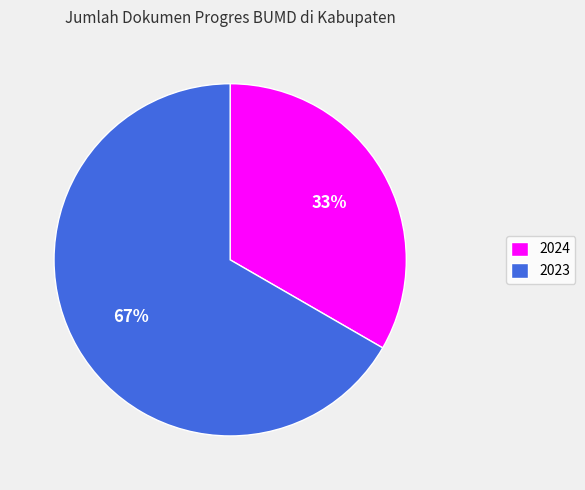

To the nearest percent, what portion does 2023 represent?

67%